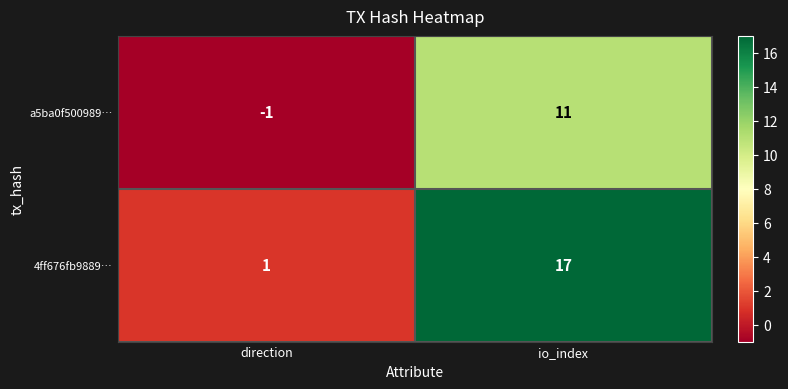

Which category has the highest value in the 4ff676fb9889… series?

io_index